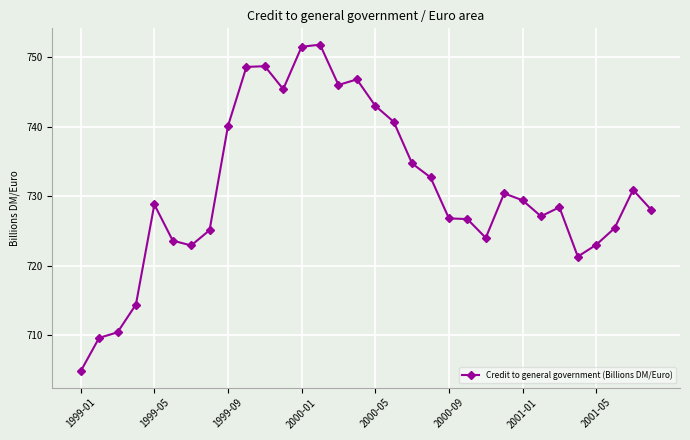

What is the sum of all values?

23391.0